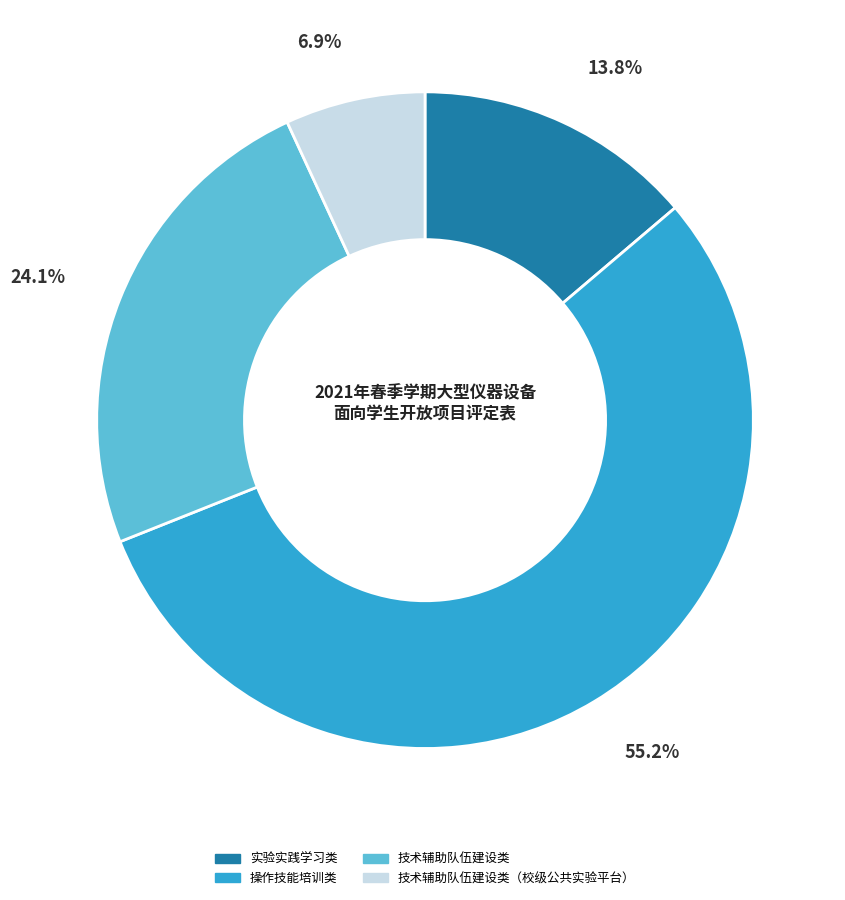

Is there a majority slice in this chart?

Yes